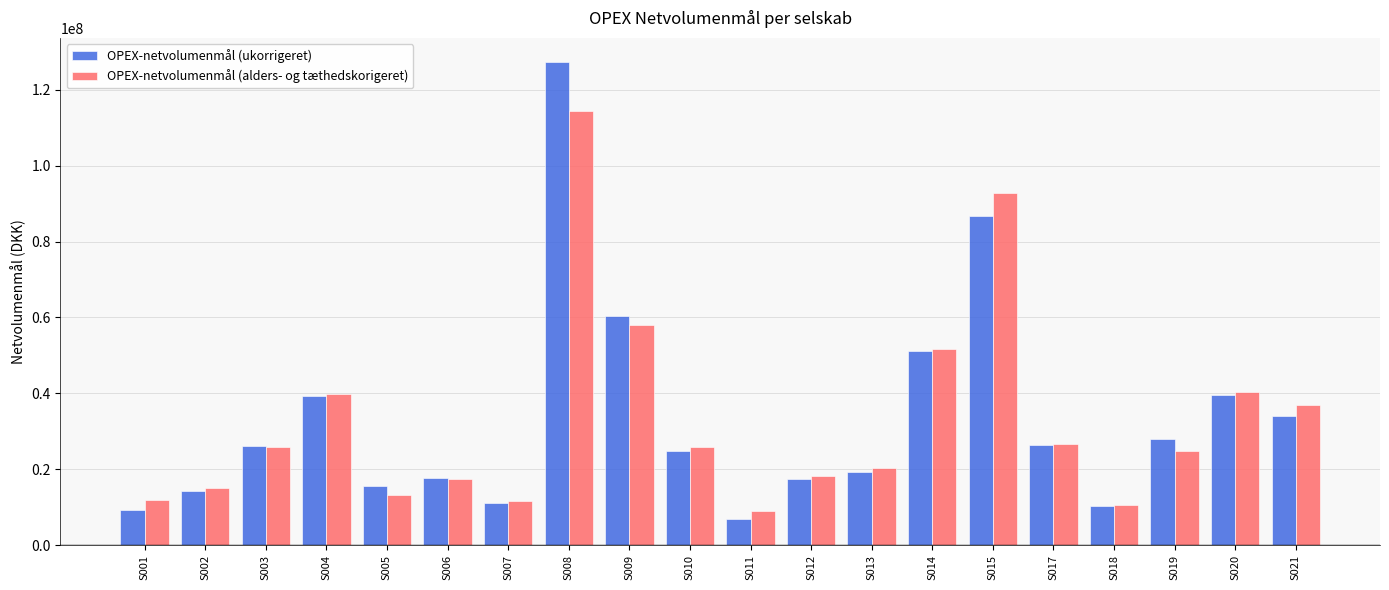

Is it true that OPEX-netvolumenmål (ukorrigeret) equals 10284500.1 at S018?

True